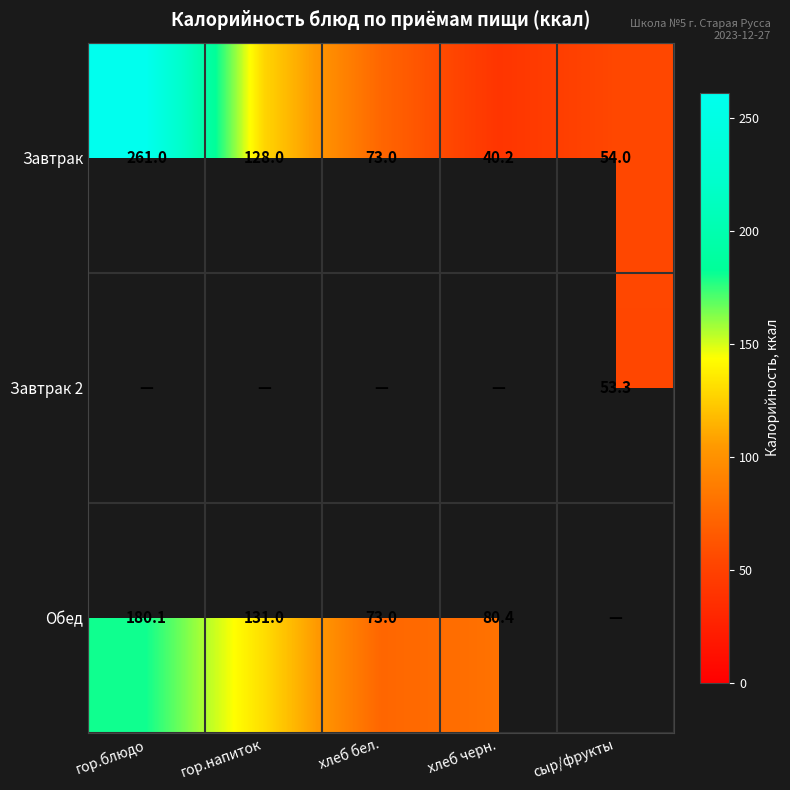

What is the sum of the Обед values at гор.блюдо and хлеб черн.?

260.5